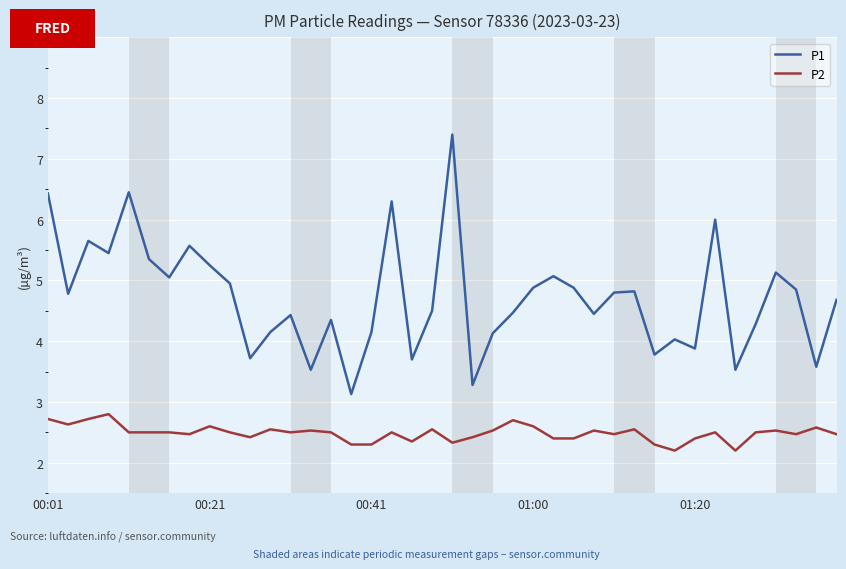

What is the minimum value for P1?

3.1